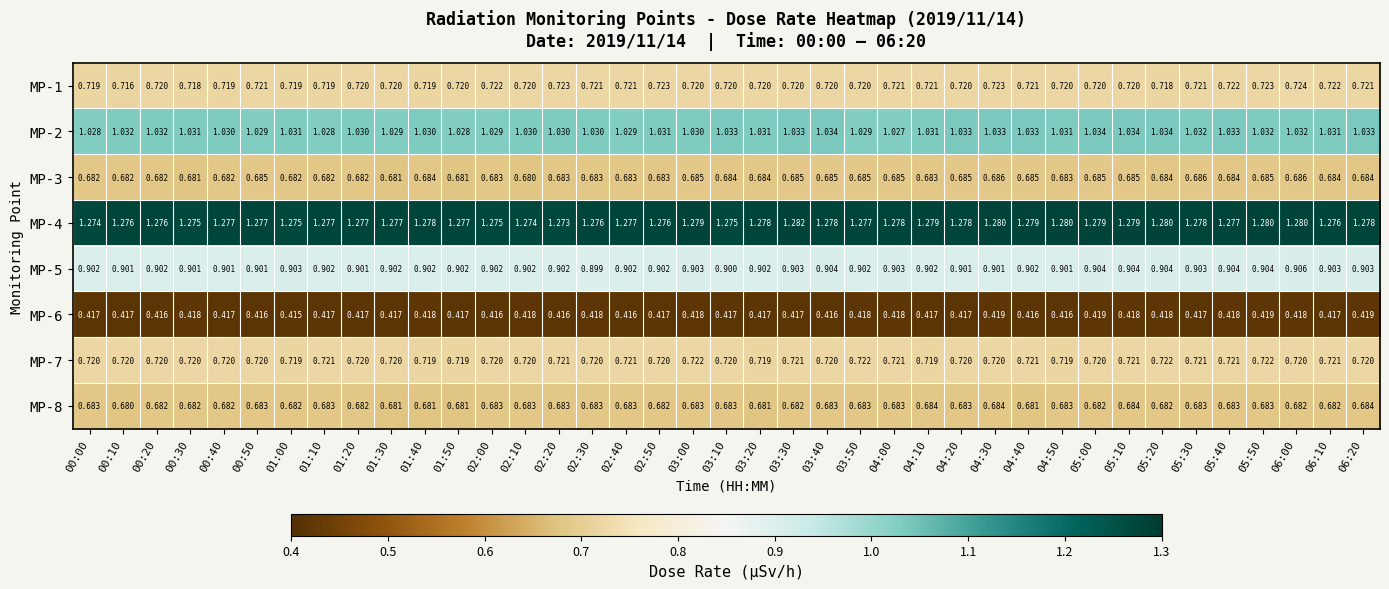

Is the value of MP-6 at 01:00 greater than the value of MP-7 at 06:10?

No